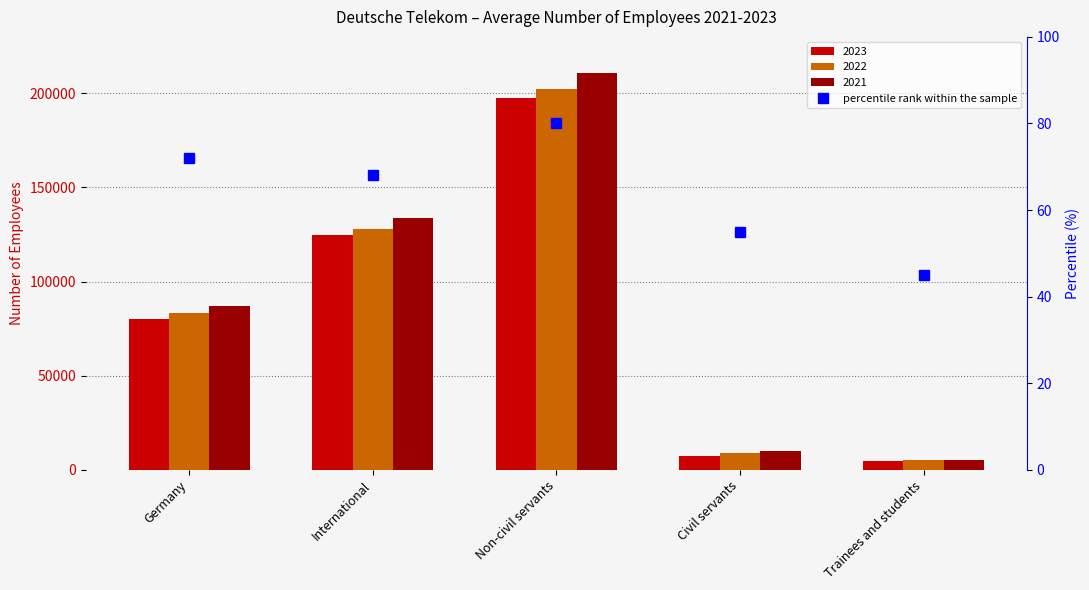

Rank the categories by value from lowest to highest.

Trainees and students, Civil servants, International, Germany, Non-civil servants